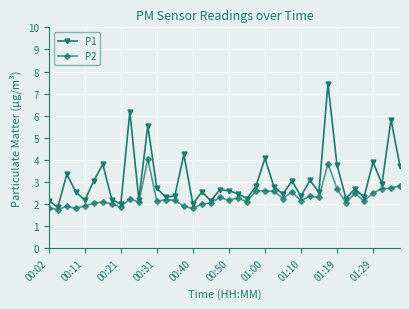

In P1, how many points are lower than both neighbors (excluding endpoints)?

14